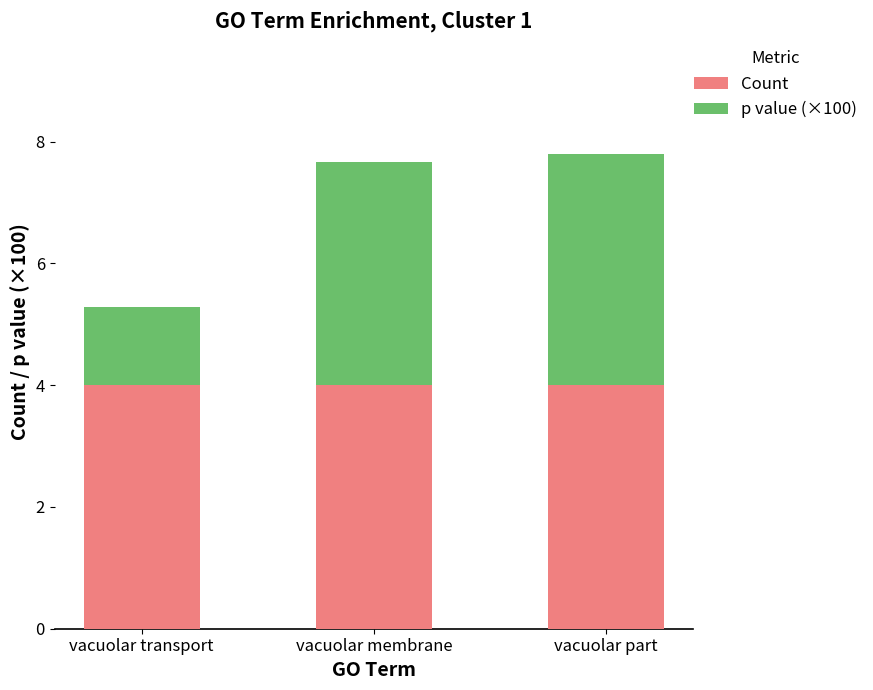

What is the minimum value for Count?

4.0